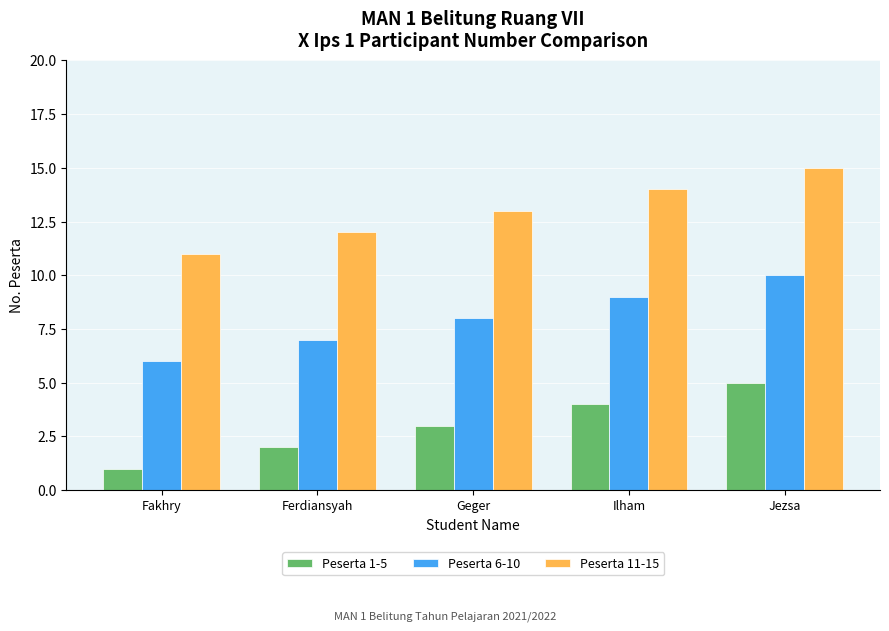

At which label is Peserta 1-5 closest to 3?

Geger